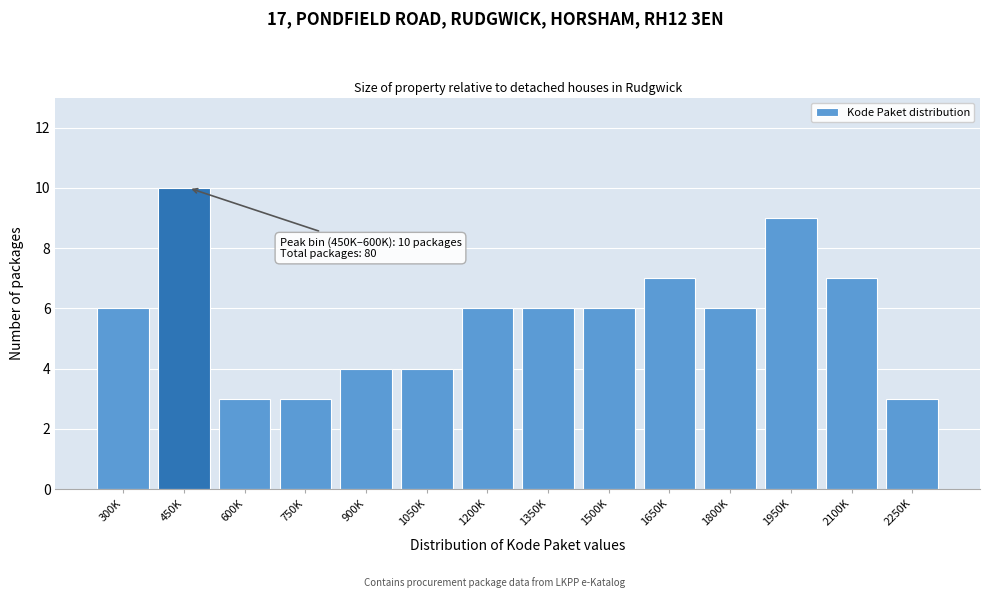

Reading left to right, list all the values displayed in this chart.

6	10	3	3	4	4	6	6	6	7	6	9	7	3